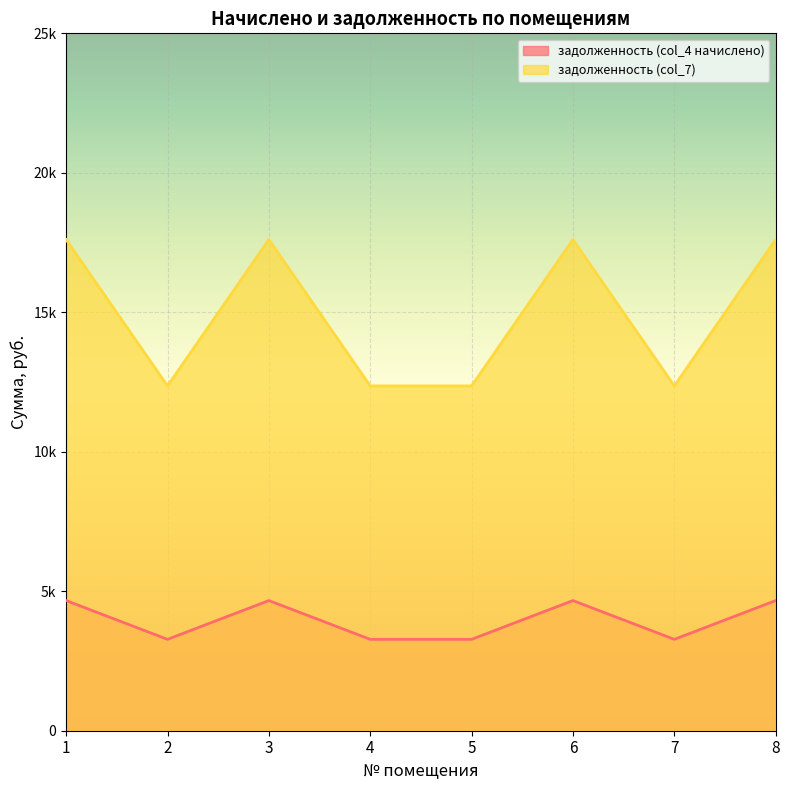

At which category is the sum across all series the highest?

1